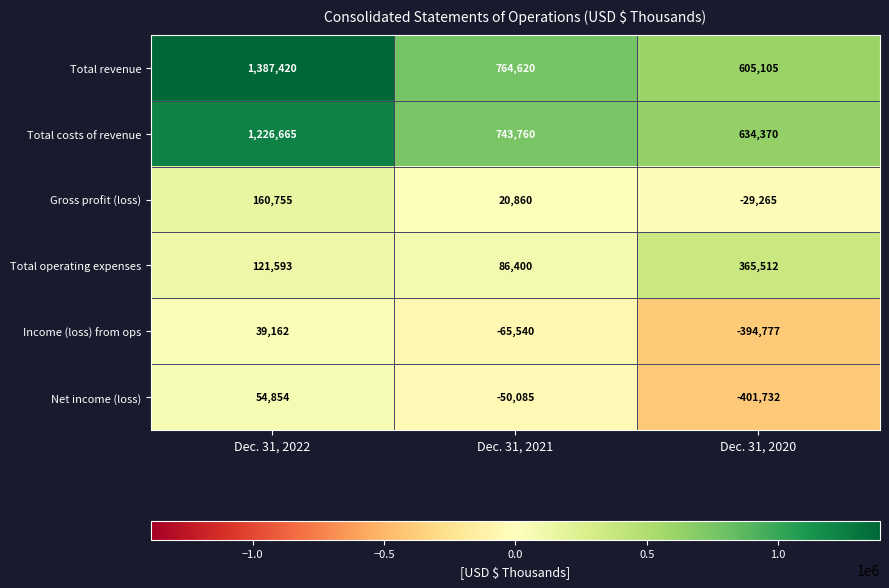

Is it true that Total operating expenses equals 86400 at Dec. 31, 2021?

True